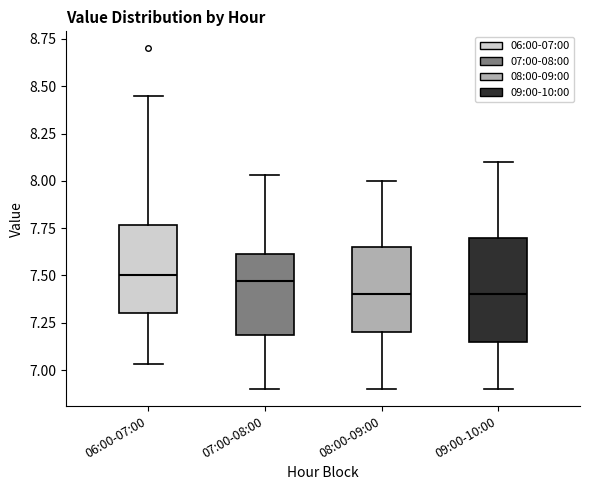

Which box is the tallest, from its lower edge to its upper edge?

09:00-10:00